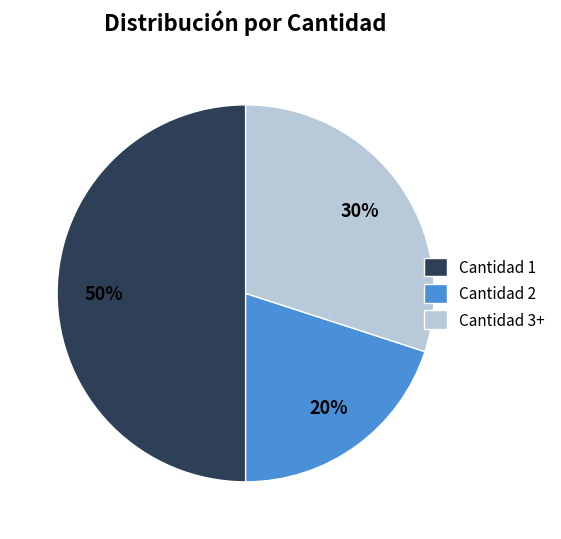

Is the sum of Cantidad 2 and Cantidad 1 greater than half?

Yes